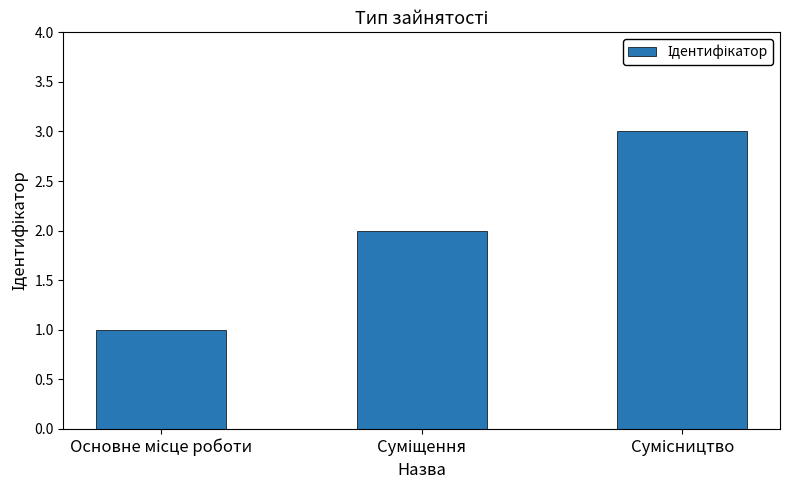

What is the sum of all values?

6